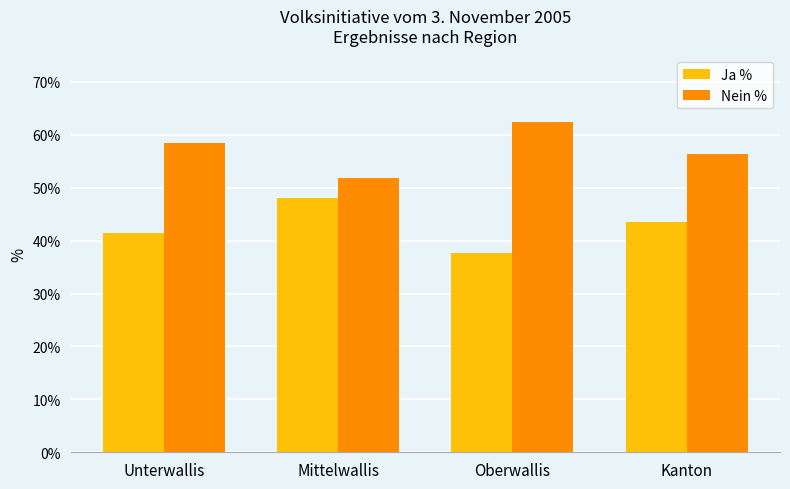

What is the spread (max minus min) of values at Mittelwallis?

3.7